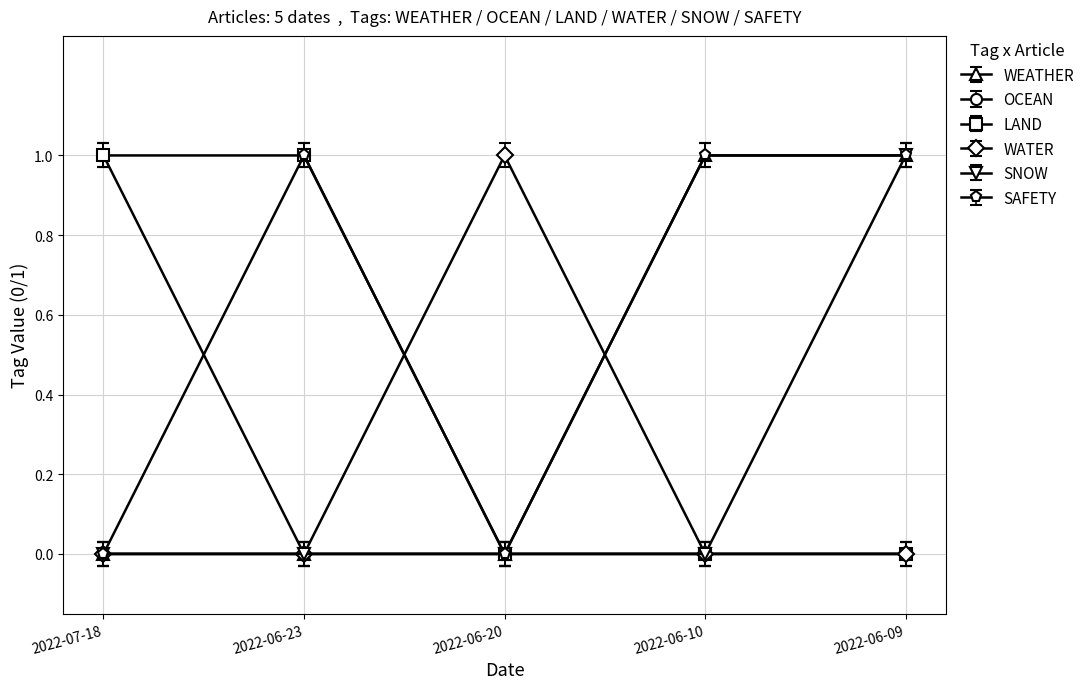

Reading left to right, what are all the values shown in this chart?

WEATHER: 2022-07-18=0	2022-06-23=0	2022-06-20=0	2022-06-10=1	2022-06-09=1
OCEAN: 2022-07-18=1	2022-06-23=0	2022-06-20=0	2022-06-10=0	2022-06-09=0
LAND: 2022-07-18=1	2022-06-23=1	2022-06-20=0	2022-06-10=0	2022-06-09=0
WATER: 2022-07-18=0	2022-06-23=0	2022-06-20=1	2022-06-10=0	2022-06-09=0
SNOW: 2022-07-18=0	2022-06-23=0	2022-06-20=0	2022-06-10=0	2022-06-09=1
SAFETY: 2022-07-18=0	2022-06-23=1	2022-06-20=0	2022-06-10=1	2022-06-09=1